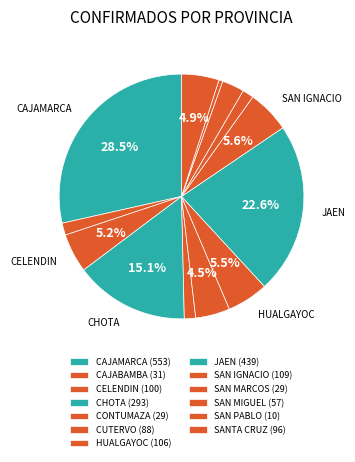

To the nearest percent, what portion does SAN MARCOS represent?

1%